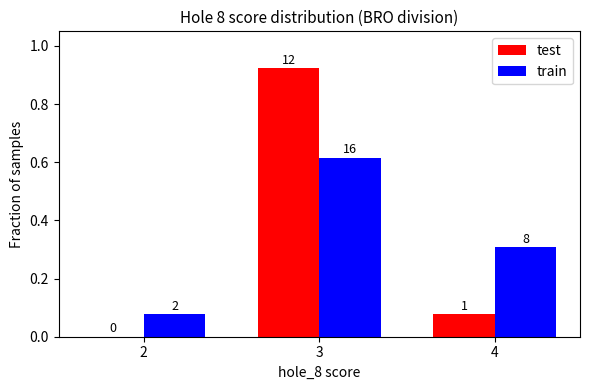

Which category has the highest value across all series?

3